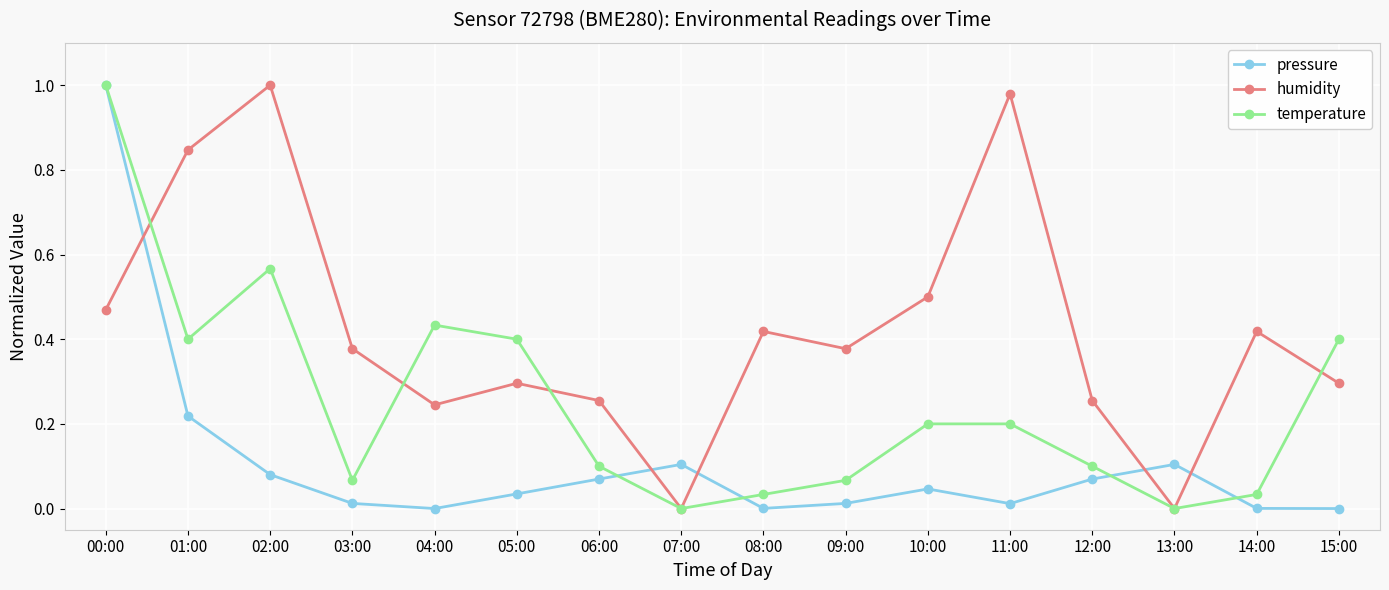

Is the value of temperature at 06:00 greater than the value of pressure at 10:00?

Yes